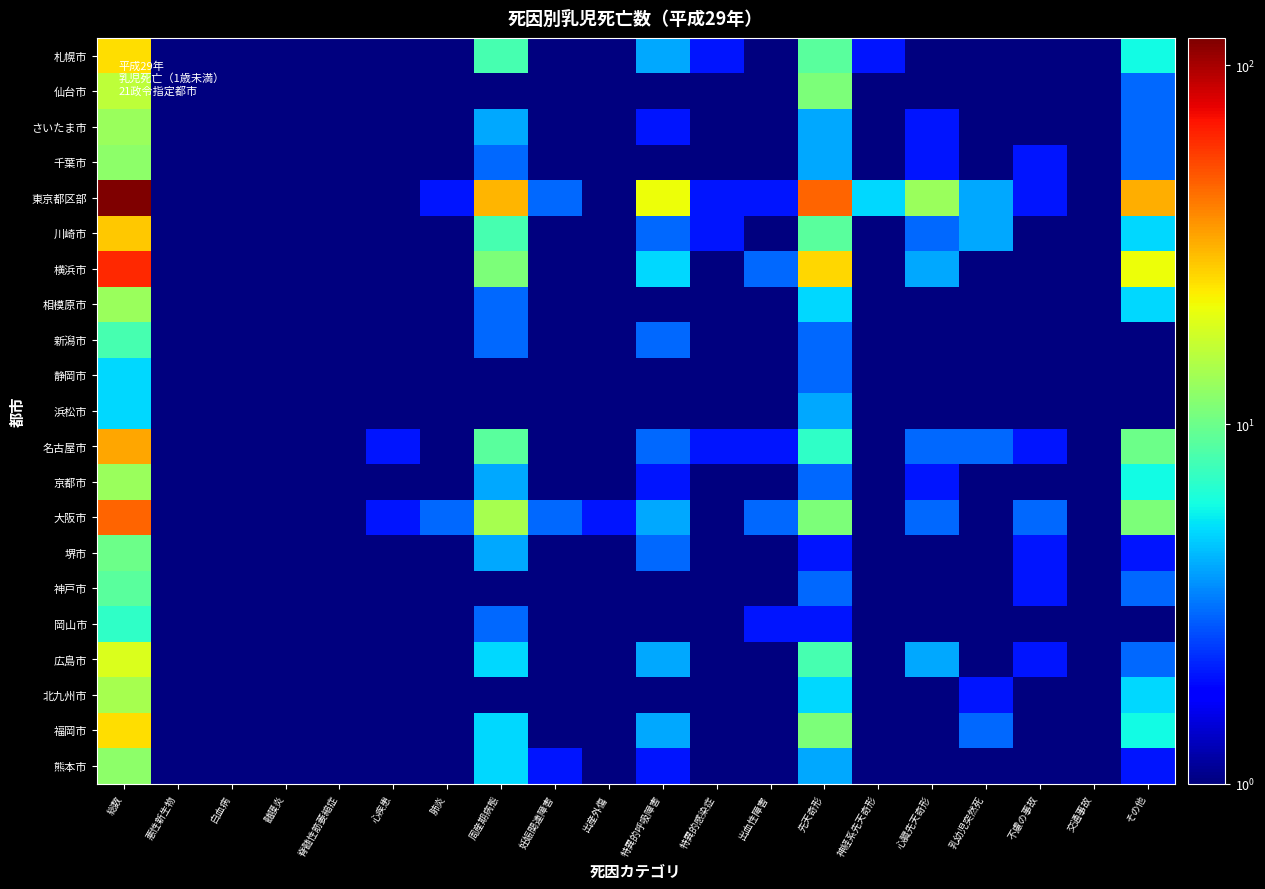

At how many categories does at least one series exceed 115?

1